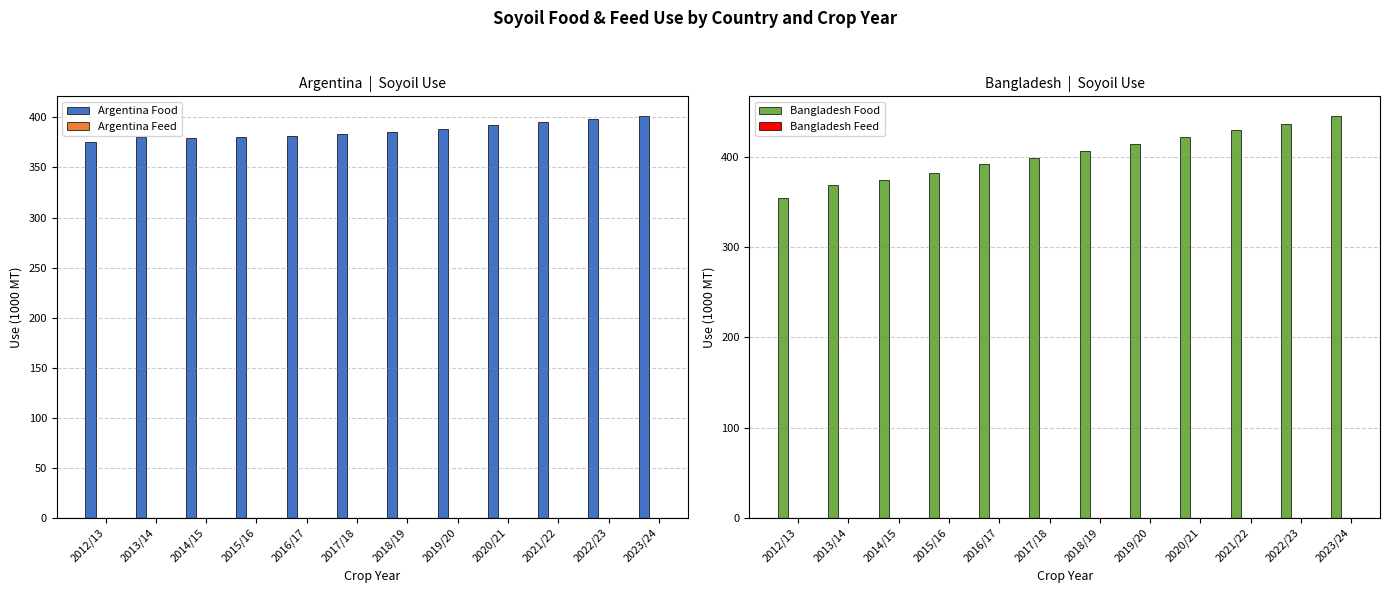

Which series has the largest total across all categories?

Bangladesh Food